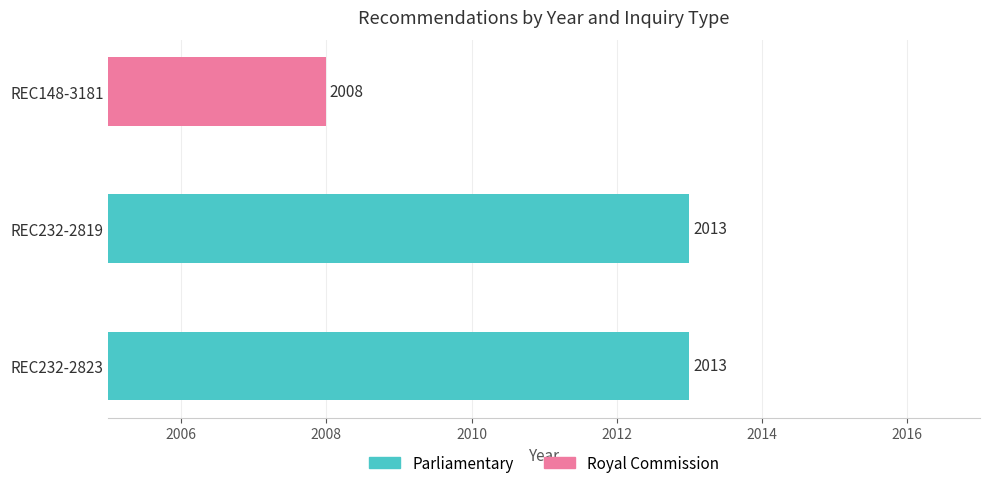

Where is the data nearest to the value 2010?

REC148-3181